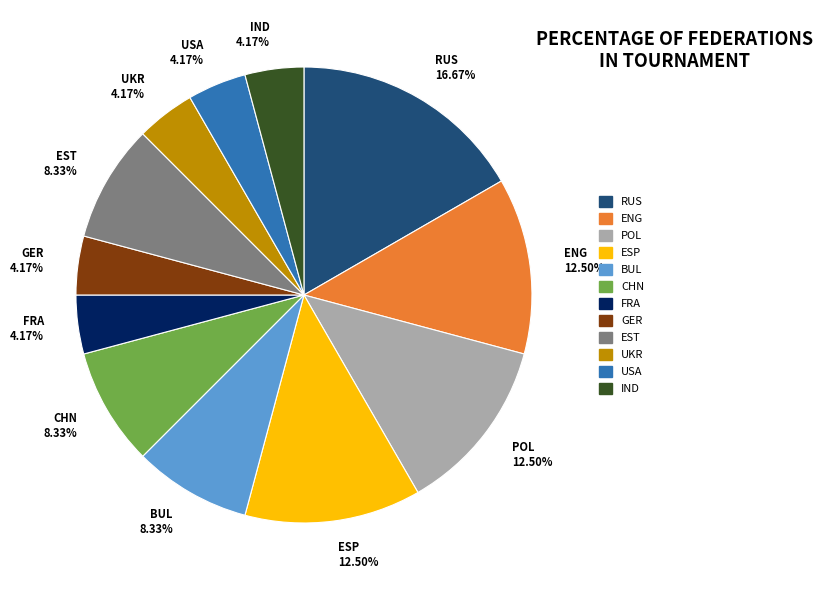

Does FRA 4.17% represent more than half of the total?

No